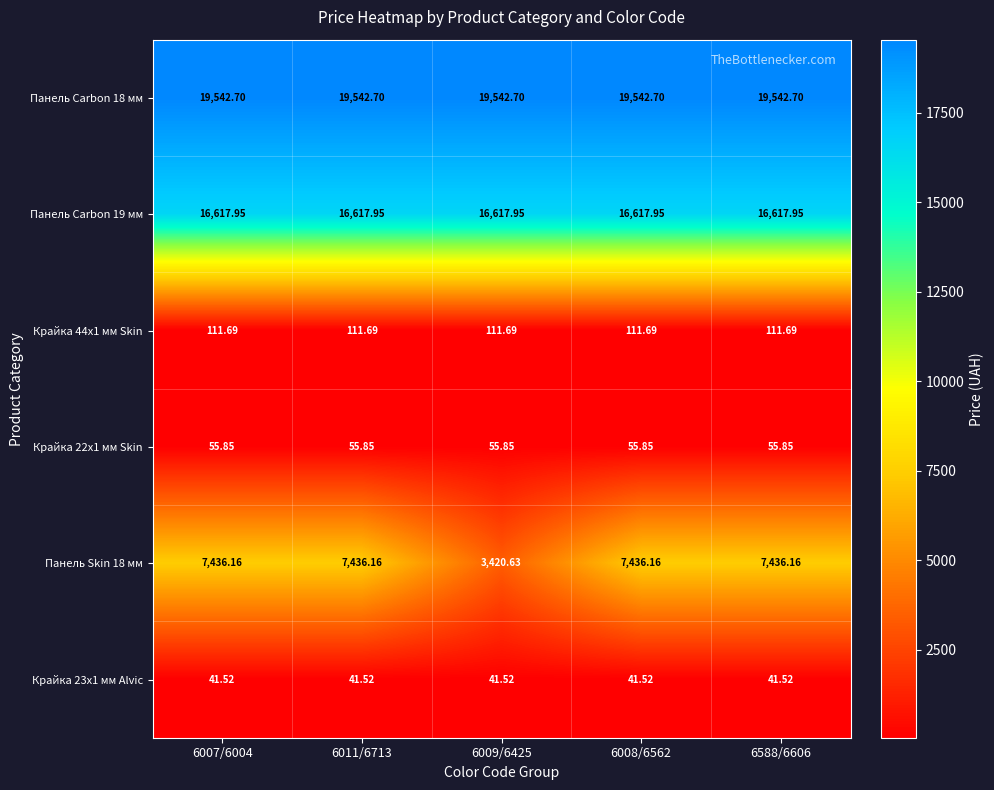

Is the value of Крайка 23x1 мм Alvic at 6009/6425 greater than the value of Крайка 44x1 мм Skin at 6007/6004?

No